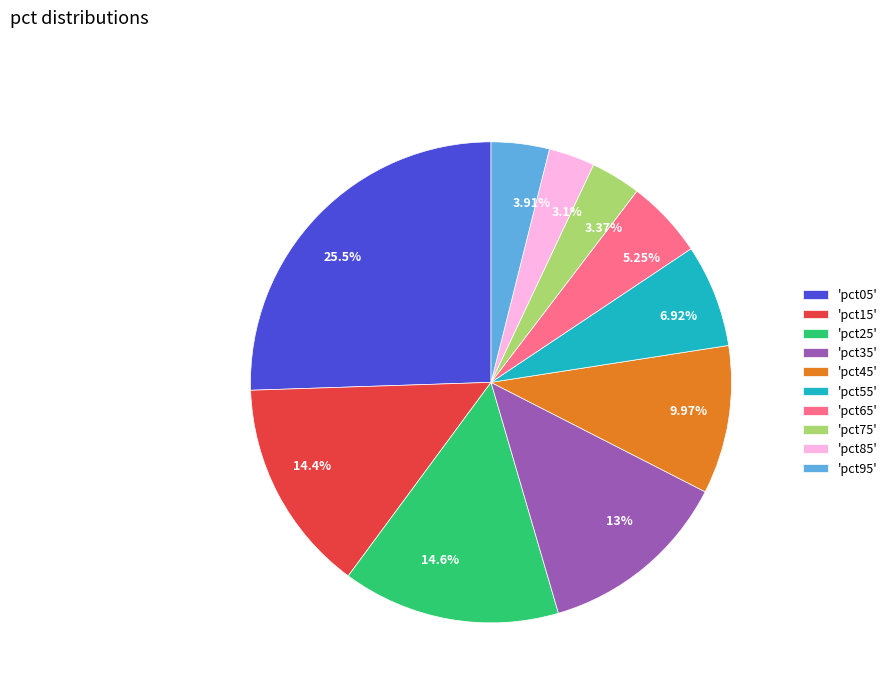

To the nearest percent, what is the difference between the largest and smallest slice percentages?

22%